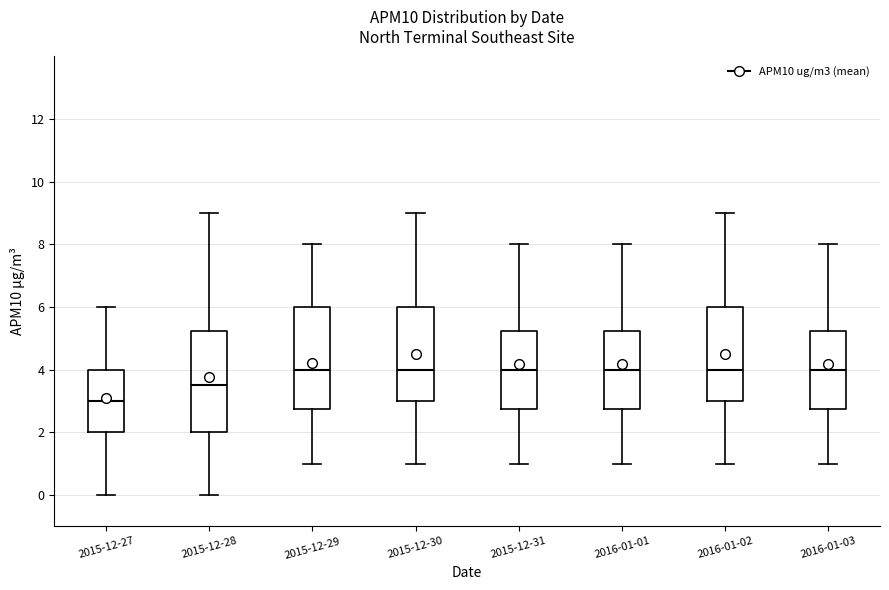

Where is the upper edge of the box for 2015-12-31 on the y-axis? The values are not printed on the chart, so give them approximately, as read against the axis.

5.2